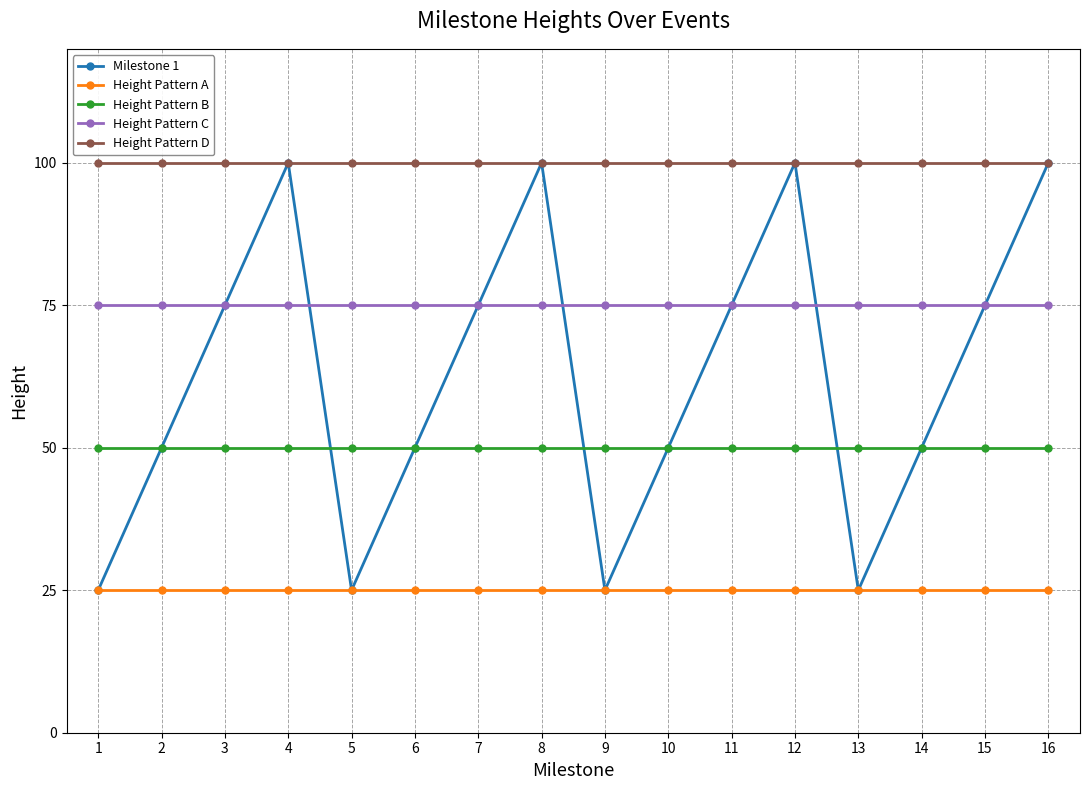

Is the value of Height Pattern A at 16 greater than the value of Height Pattern C at 13?

No